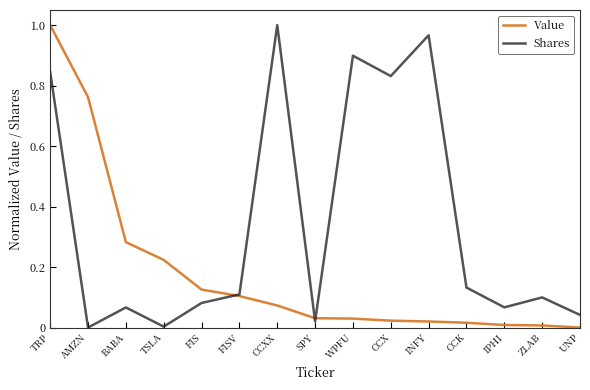

True or false: Value has a value of 1.0 at TRP.

True